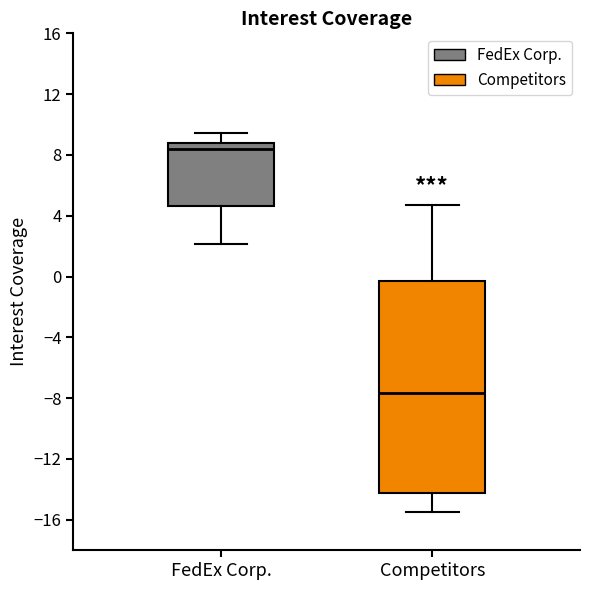

Comparing the boxes themselves (not the whiskers), which one is the tallest?

Competitors